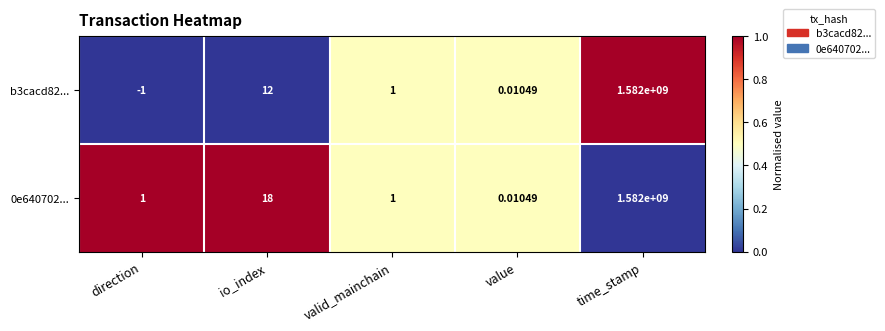

Rank the categories by b3cacd82... value from highest to lowest.

time_stamp, io_index, valid_mainchain, value, direction